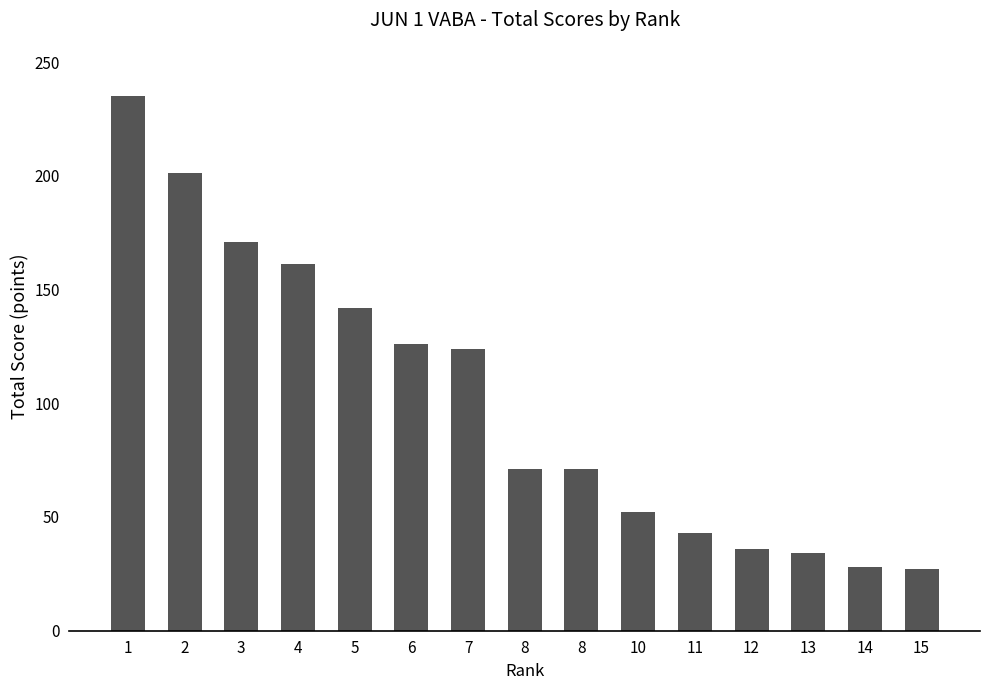

Reading left to right, what are all the values shown in this chart?

1=235	2=201	3=171	4=161	5=142	6=126	7=124	8=71	8=71	10=52	11=43	12=36	13=34	14=28	15=27